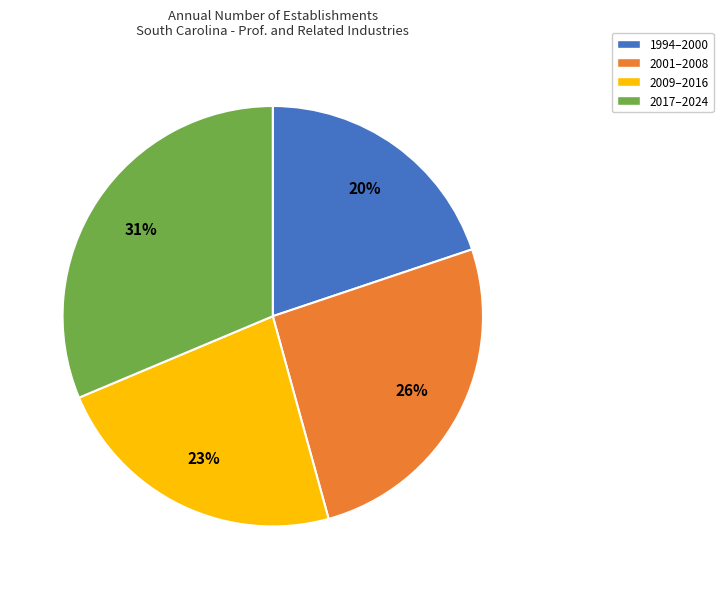

Do 2001–2008 and 2017–2024 together represent more than half of the pie?

Yes